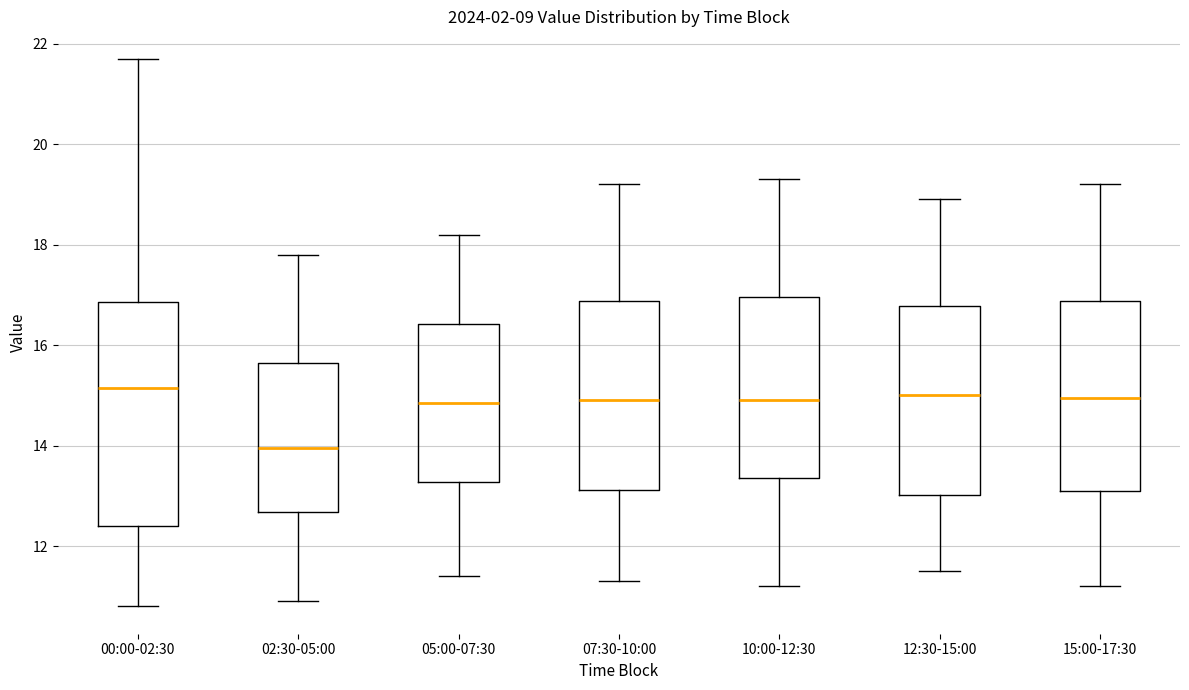

Where is the upper edge of the box for 05:00-07:30 on the y-axis? The values are not printed on the chart, so give them approximately, as read against the axis.

16.4